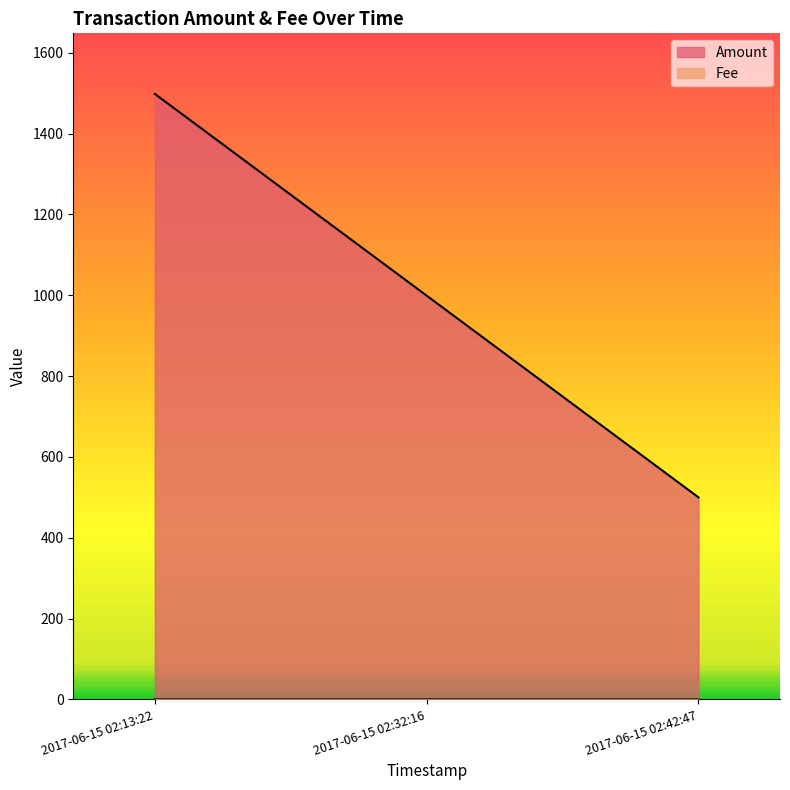

What is the label of the 1st point from the left?

2017-06-15 02:13:22